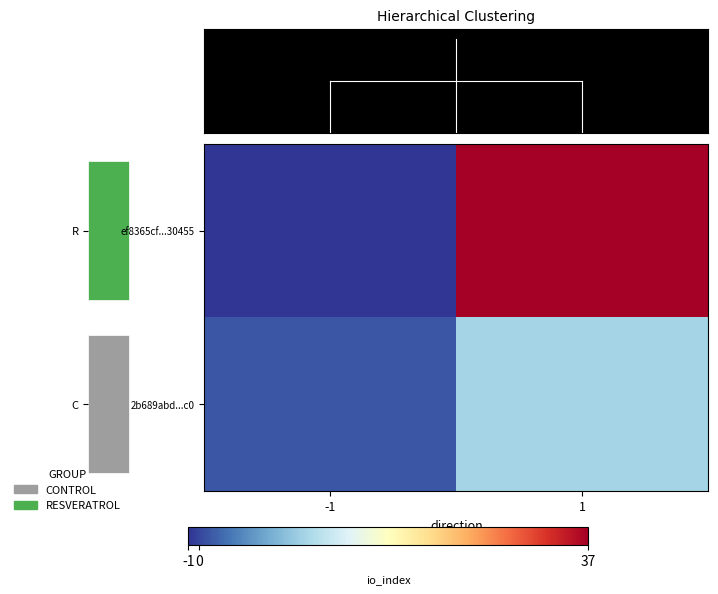

True or false: ef8365cf...30455 has a value of -2 at -1.

False